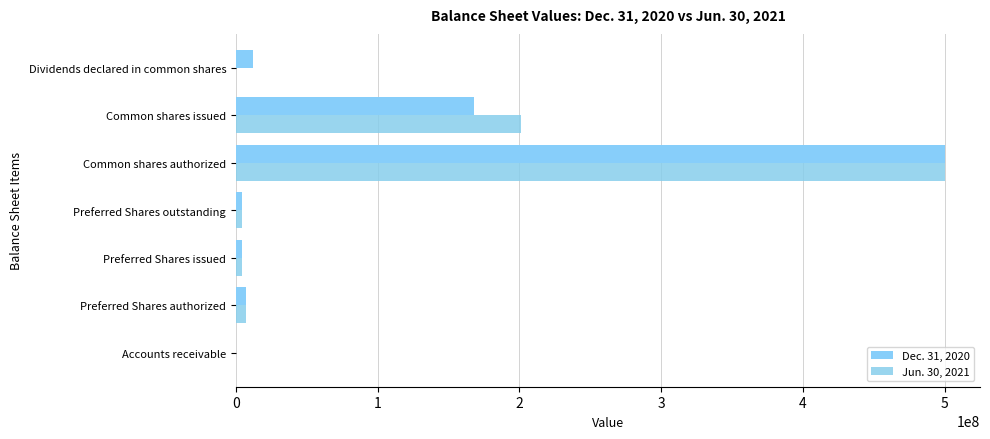

What is the difference between the second highest and second lowest values in the Jun. 30, 2021 series?

200999996